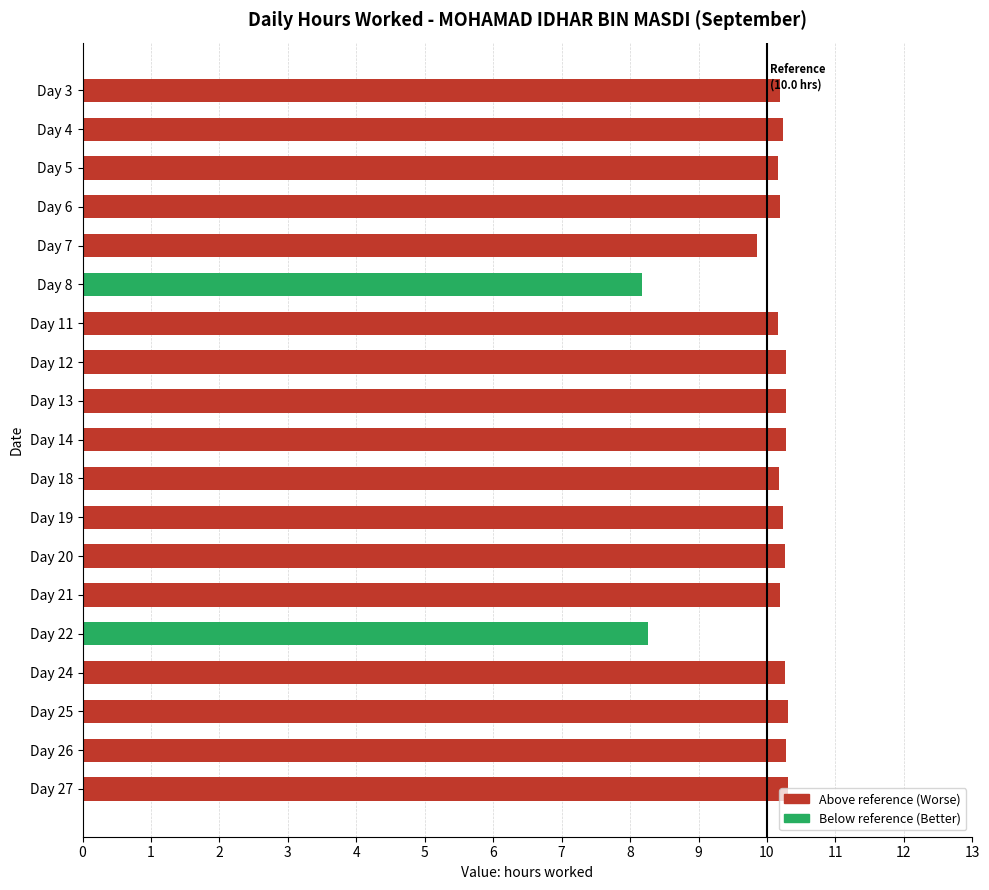

What is the value of the 14th bar from the top?

10.2